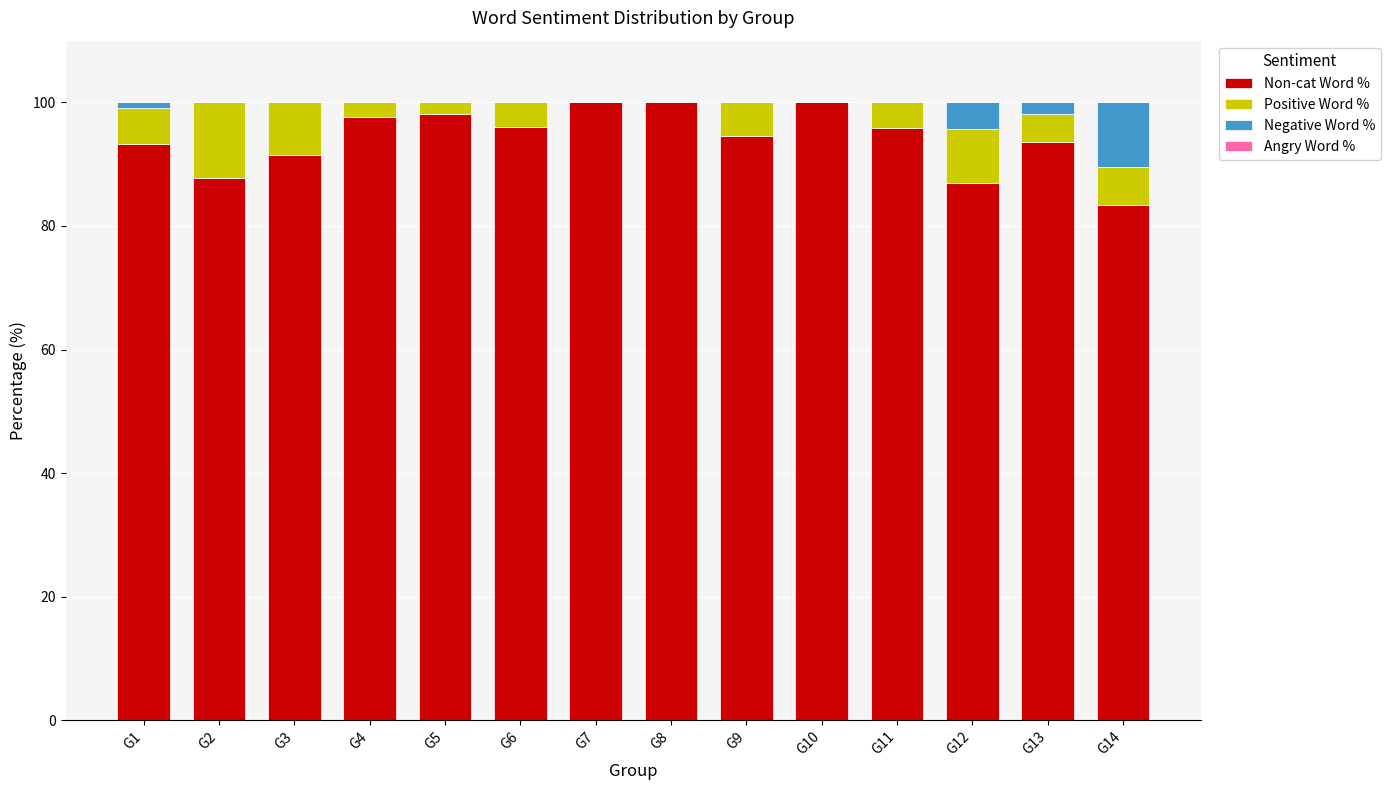

Are the bars grouped side by side (vs. stacked)?

No